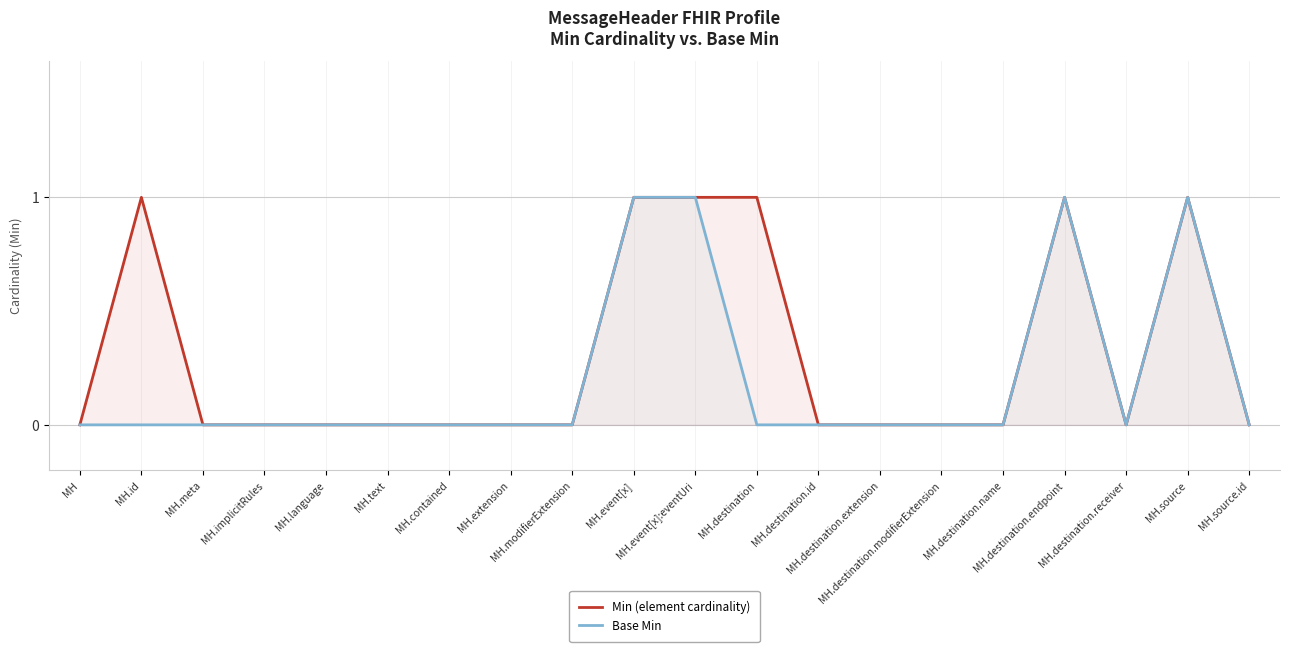

True or false: Min (element cardinality) and Base Min cross at least once.

False